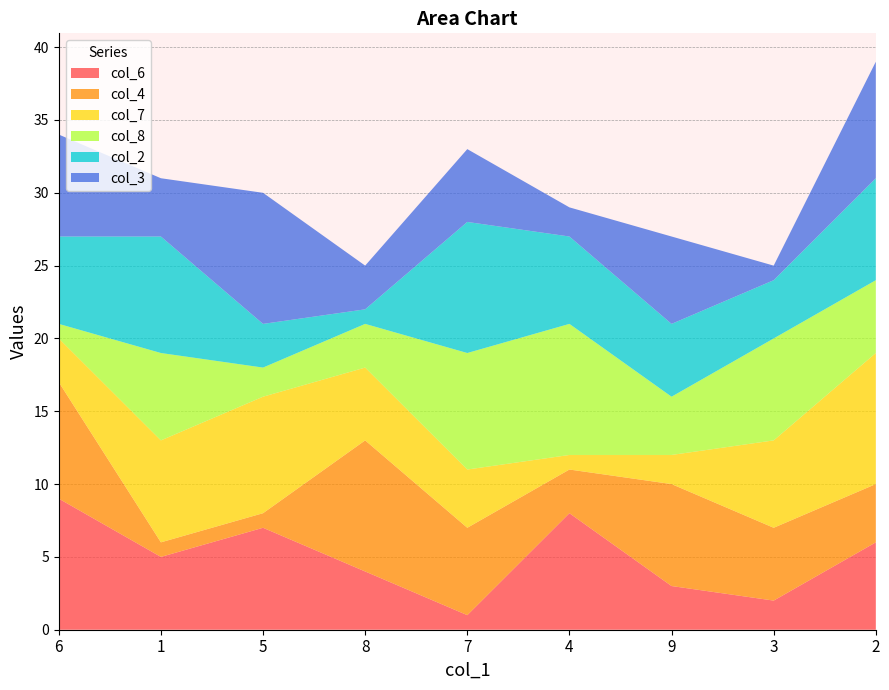

Reading left to right, what are all the values shown in this chart?

col_6: 6=9	1=5	5=7	8=4	7=1	4=8	9=3	3=2	2=6
col_4: 6=8	1=1	5=1	8=9	7=6	4=3	9=7	3=5	2=4
col_7: 6=3	1=7	5=8	8=5	7=4	4=1	9=2	3=6	2=9
col_8: 6=1	1=6	5=2	8=3	7=8	4=9	9=4	3=7	2=5
col_2: 6=6	1=8	5=3	8=1	7=9	4=6	9=5	3=4	2=7
col_3: 6=7	1=4	5=9	8=3	7=5	4=2	9=6	3=1	2=8